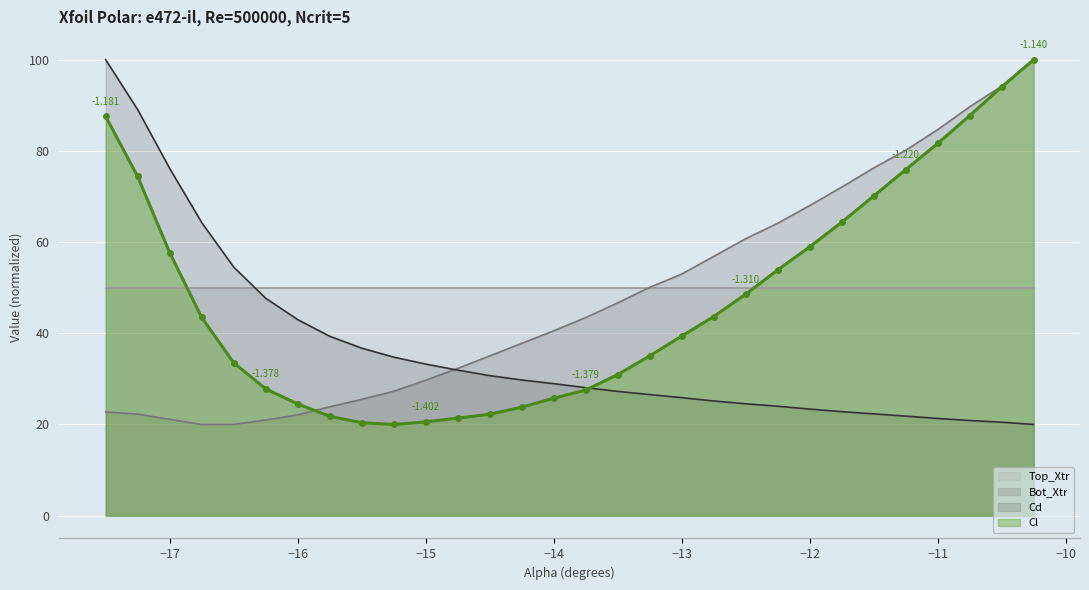

Count the number of categories in the chart.

30